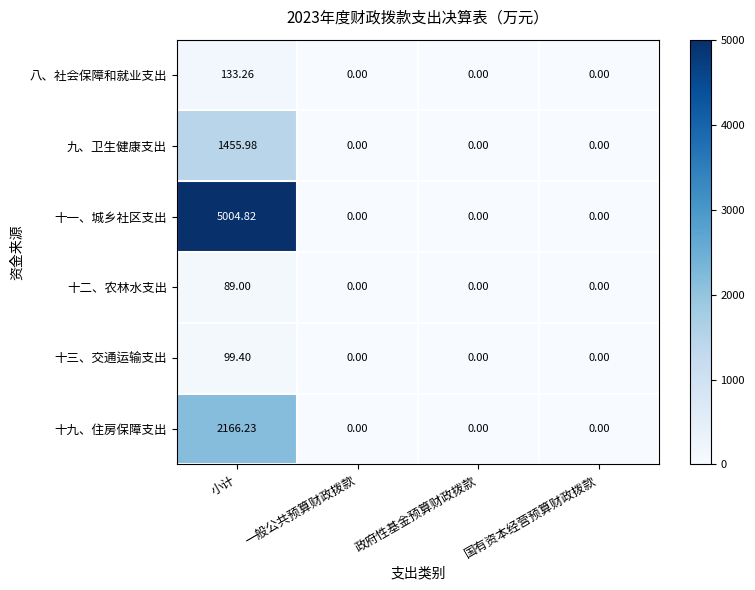

At which label does 十三、交通运输支出 reach its peak?

小计